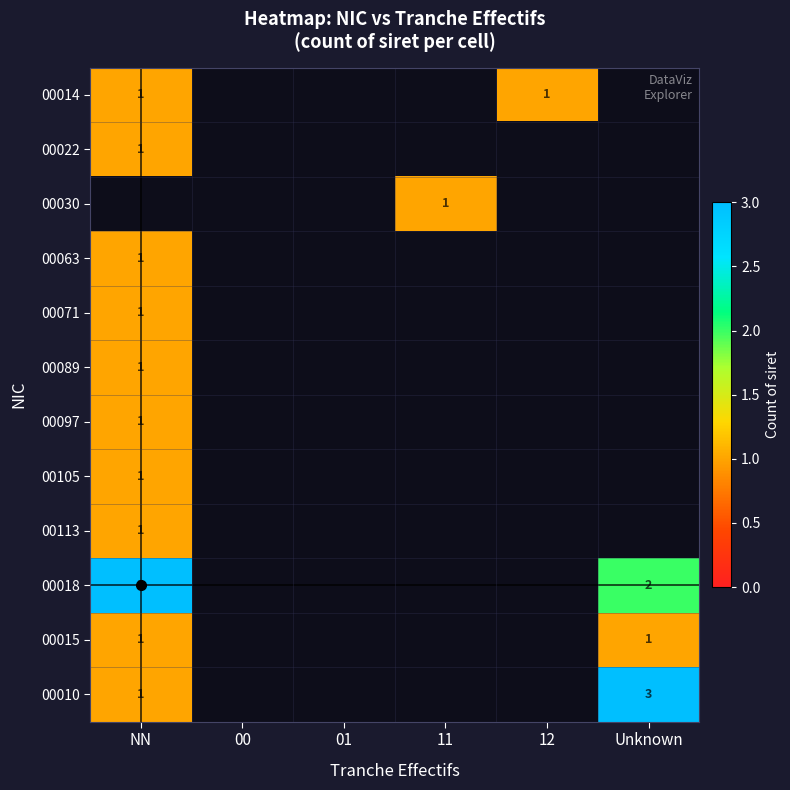

What is the smallest value displayed?

1.0